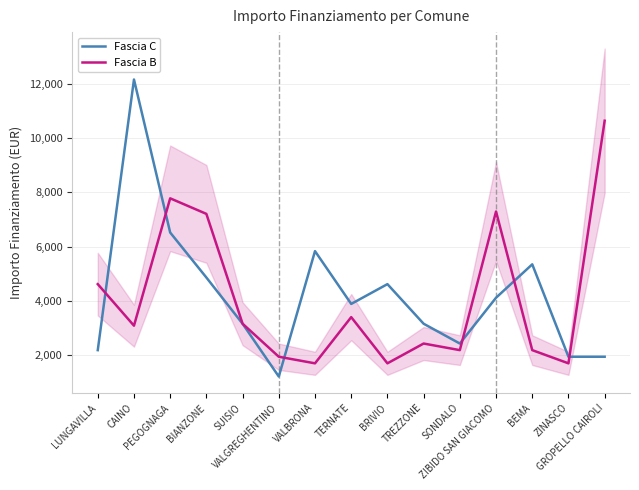

List the series in order of their overall mean, lowest first.

Fascia B, Fascia C